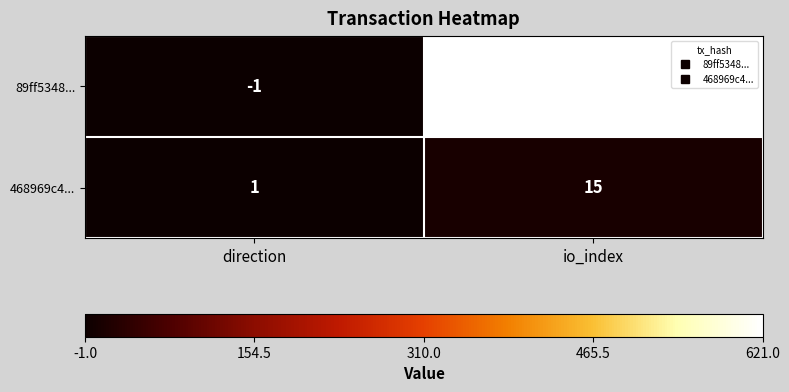

What is the approximate value of 468969c4... at io_index?

15